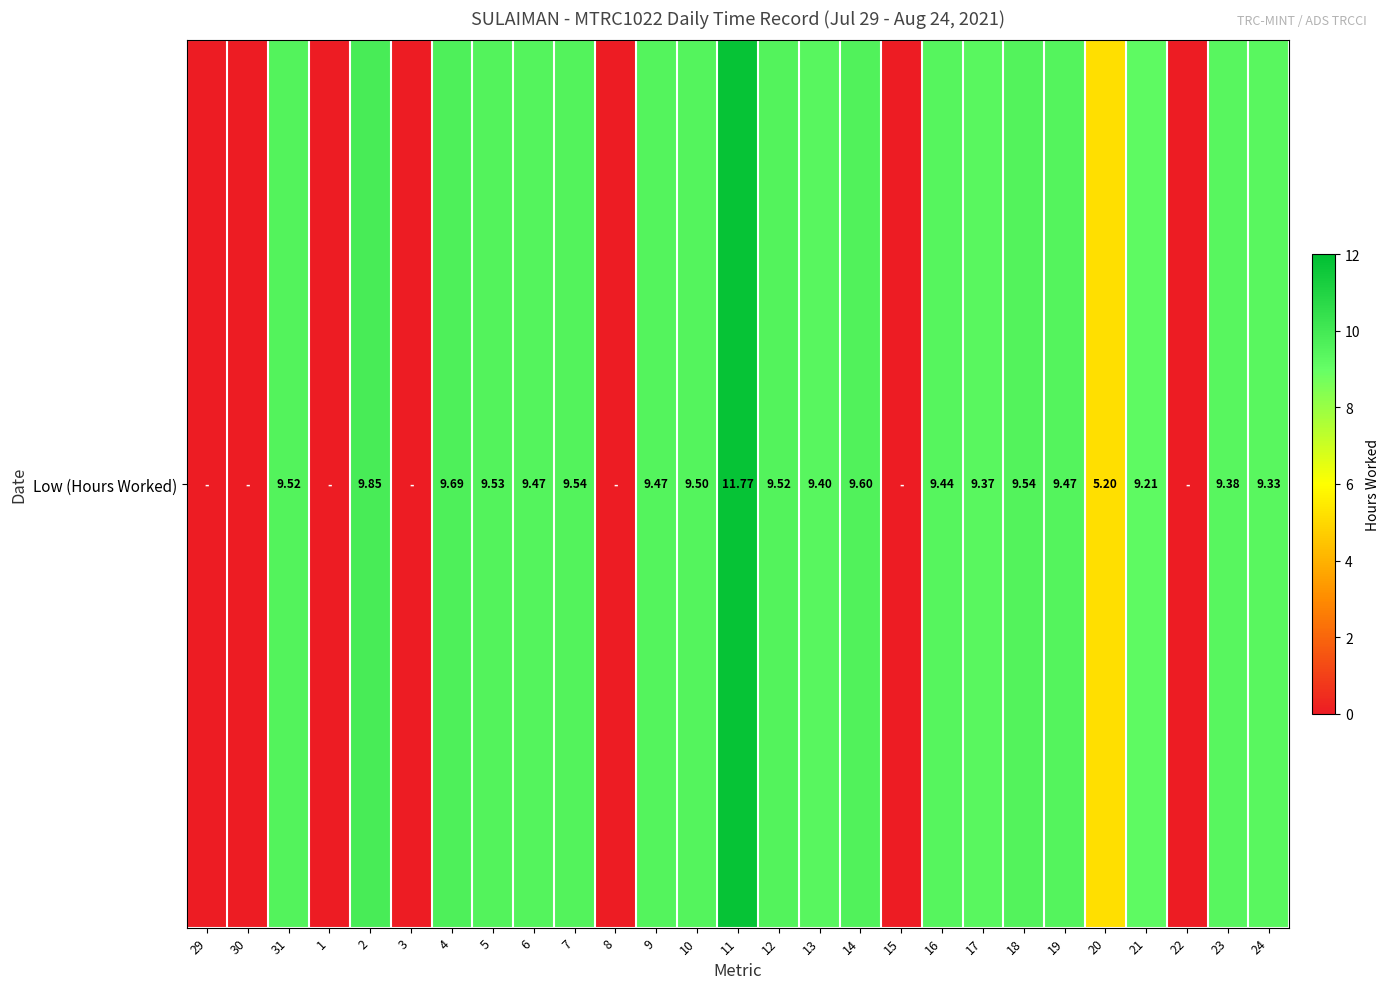

What is the sum of the values at 23 and 6?

18.9